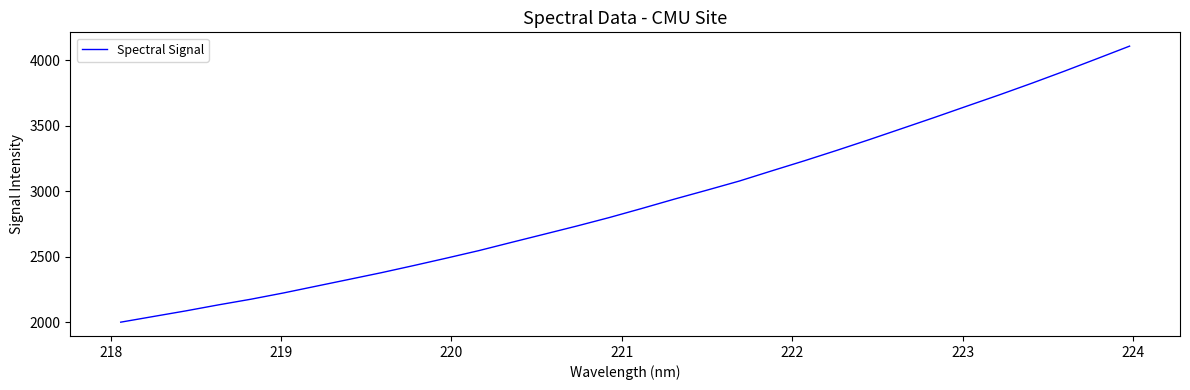

True or false: there are more than 0 points higher than both neighbors.

False